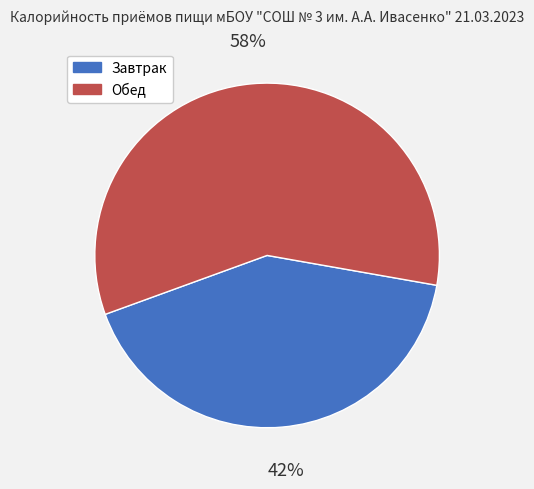

Do Завтрак and Обед together represent more than half of the pie?

Yes